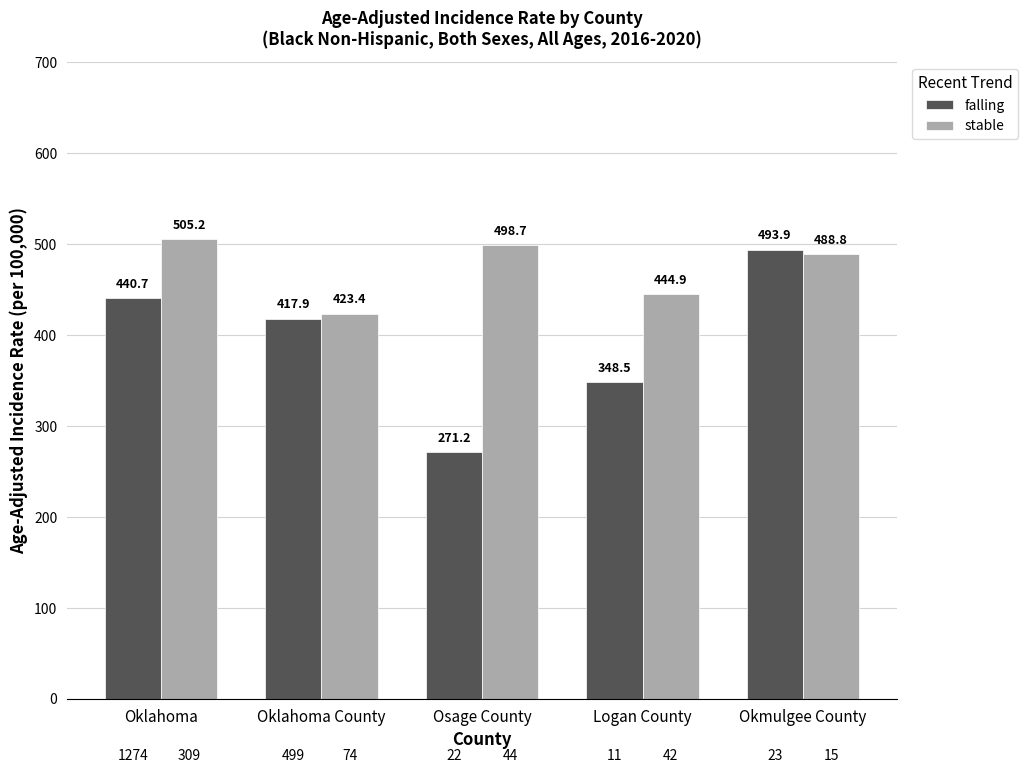

What position from the right is Logan County?

2